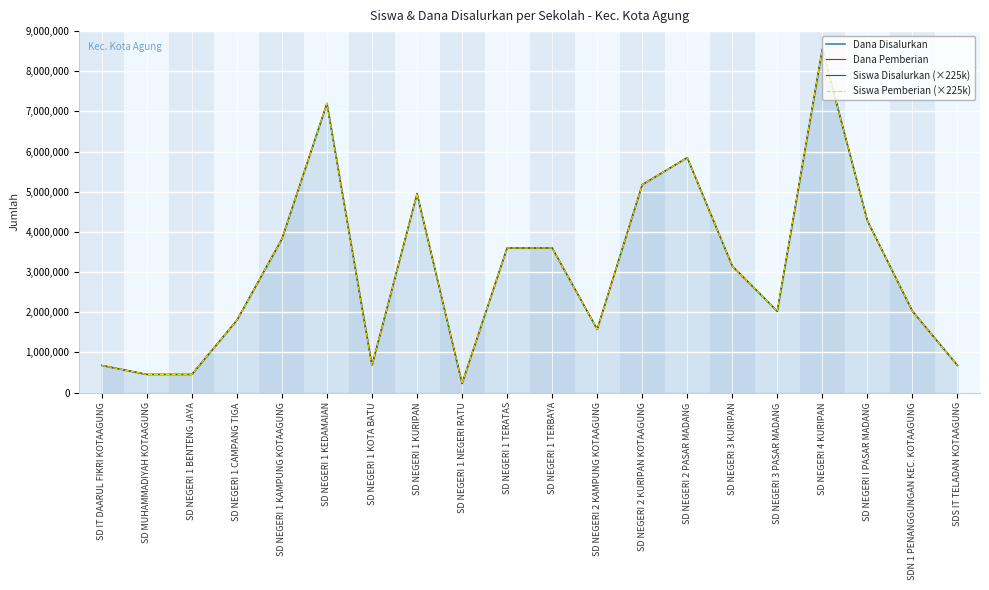

What position from the left is SD NEGERI 1 TERATAS?

10